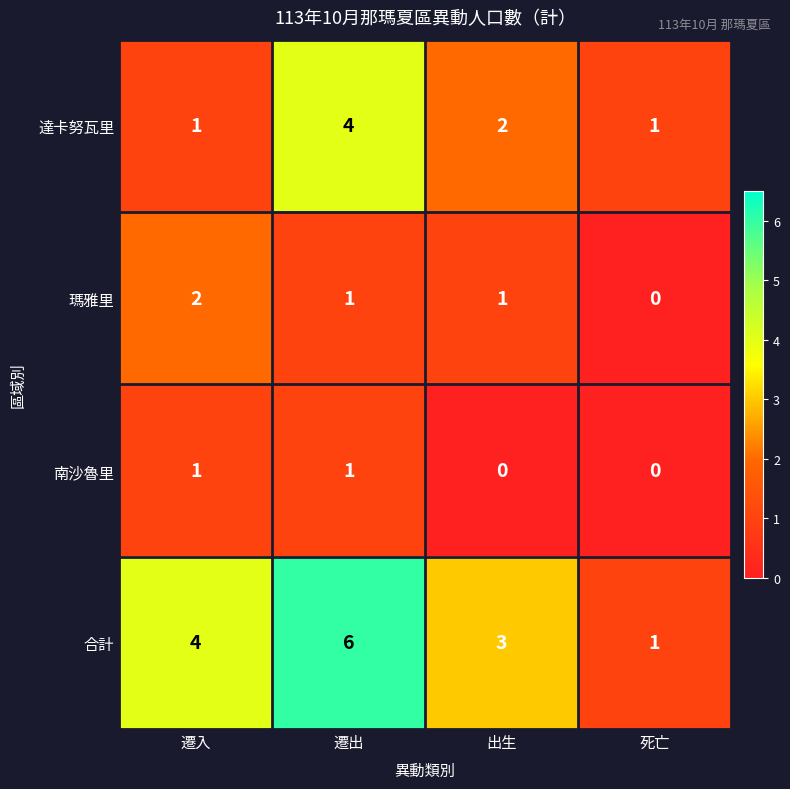

What is the sum of all 瑪雅里 values?

4